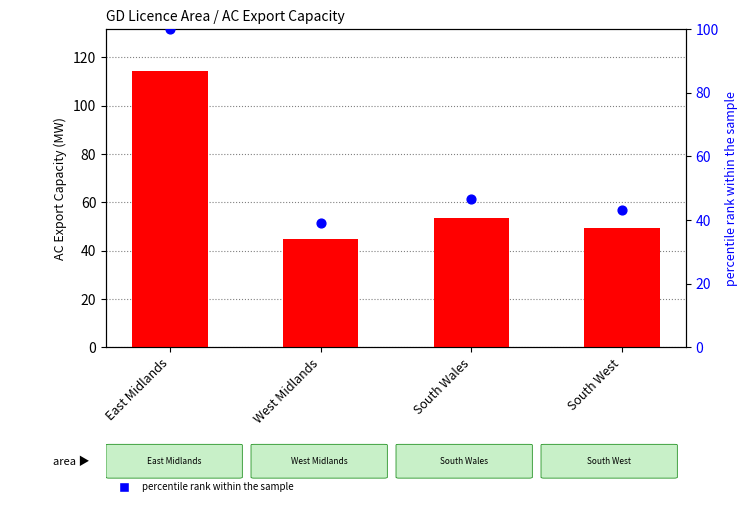

Is the value of percentile rank within the sample at East Midlands greater than the value of count at East Midlands?

No